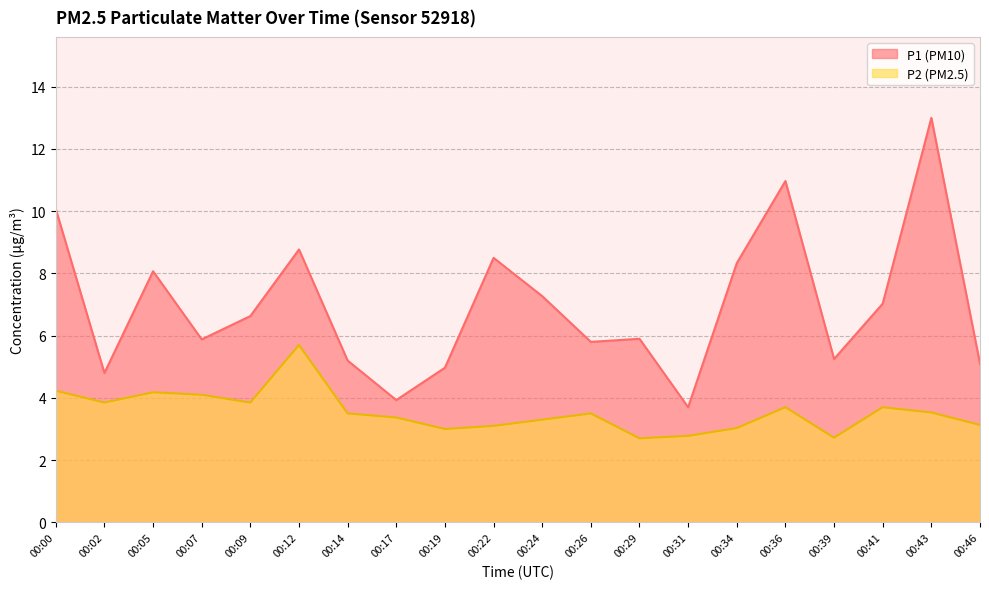

How many data points does each series have?

20